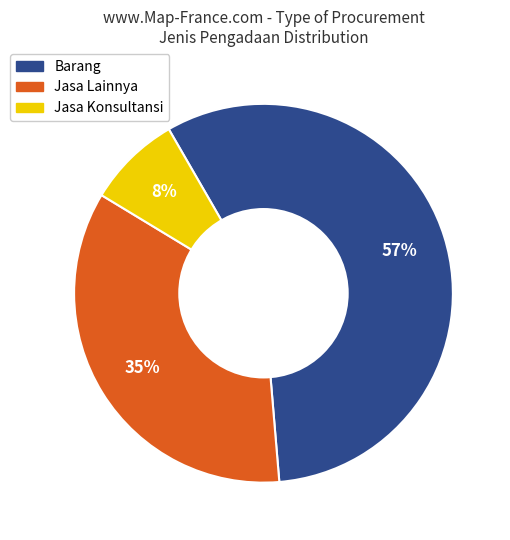

Is there a majority slice in this chart?

Yes